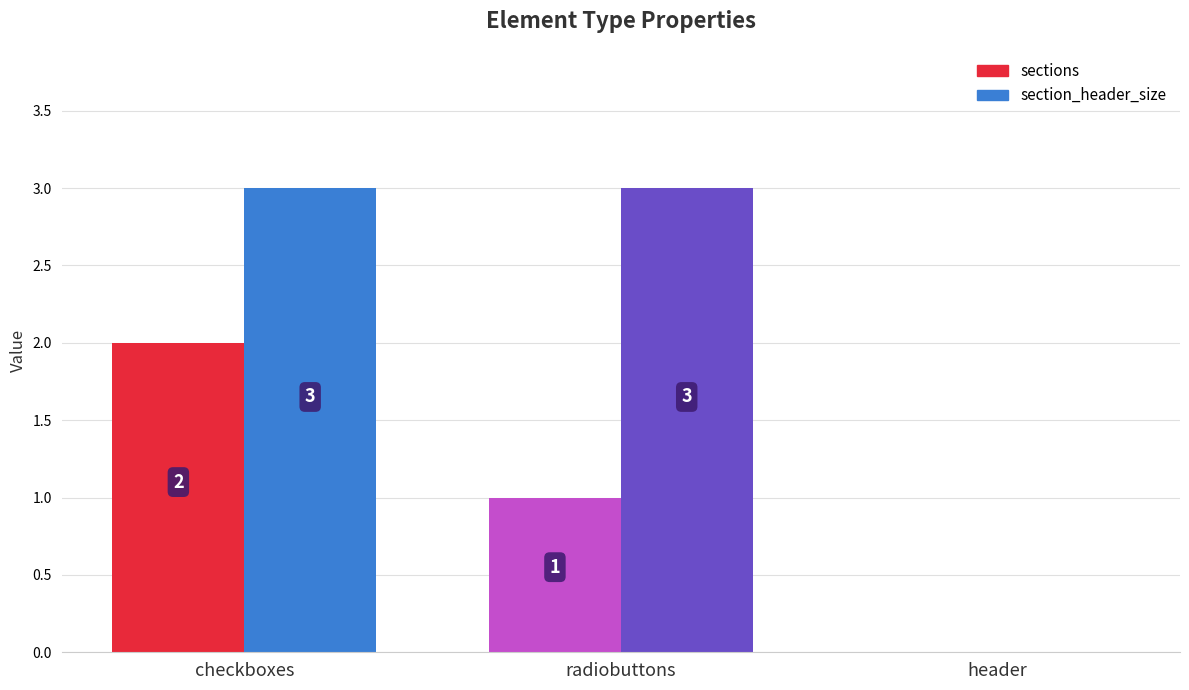

What position from the left is radiobuttons?

2